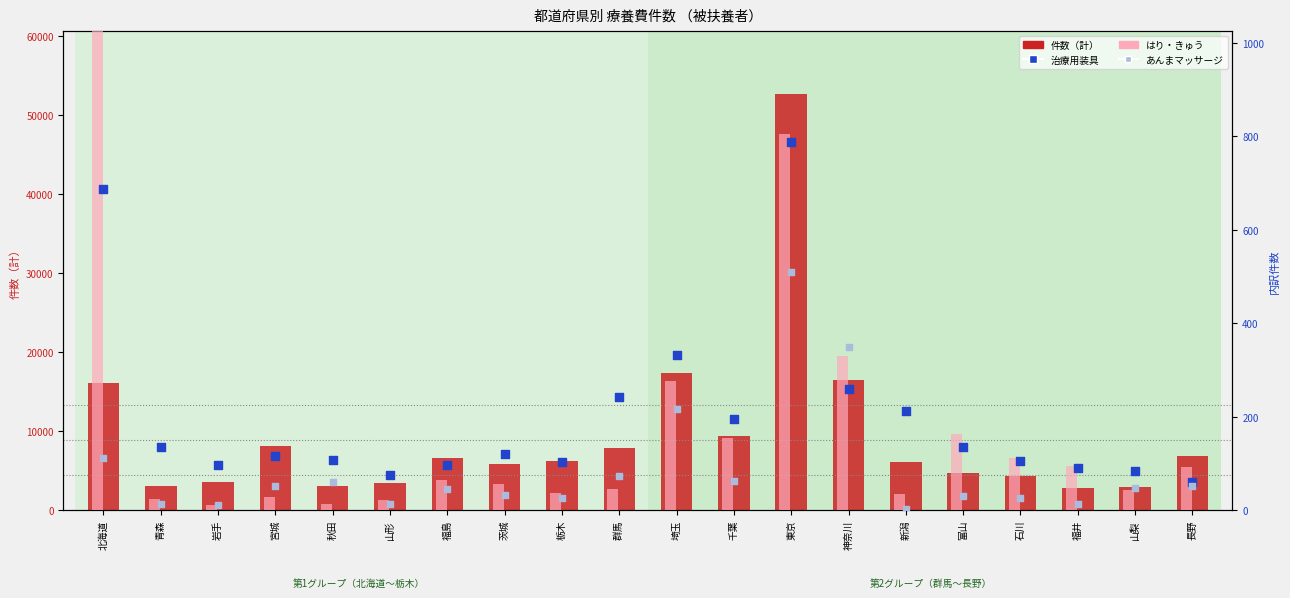

Which series contains the highest Y value?

件数（計）